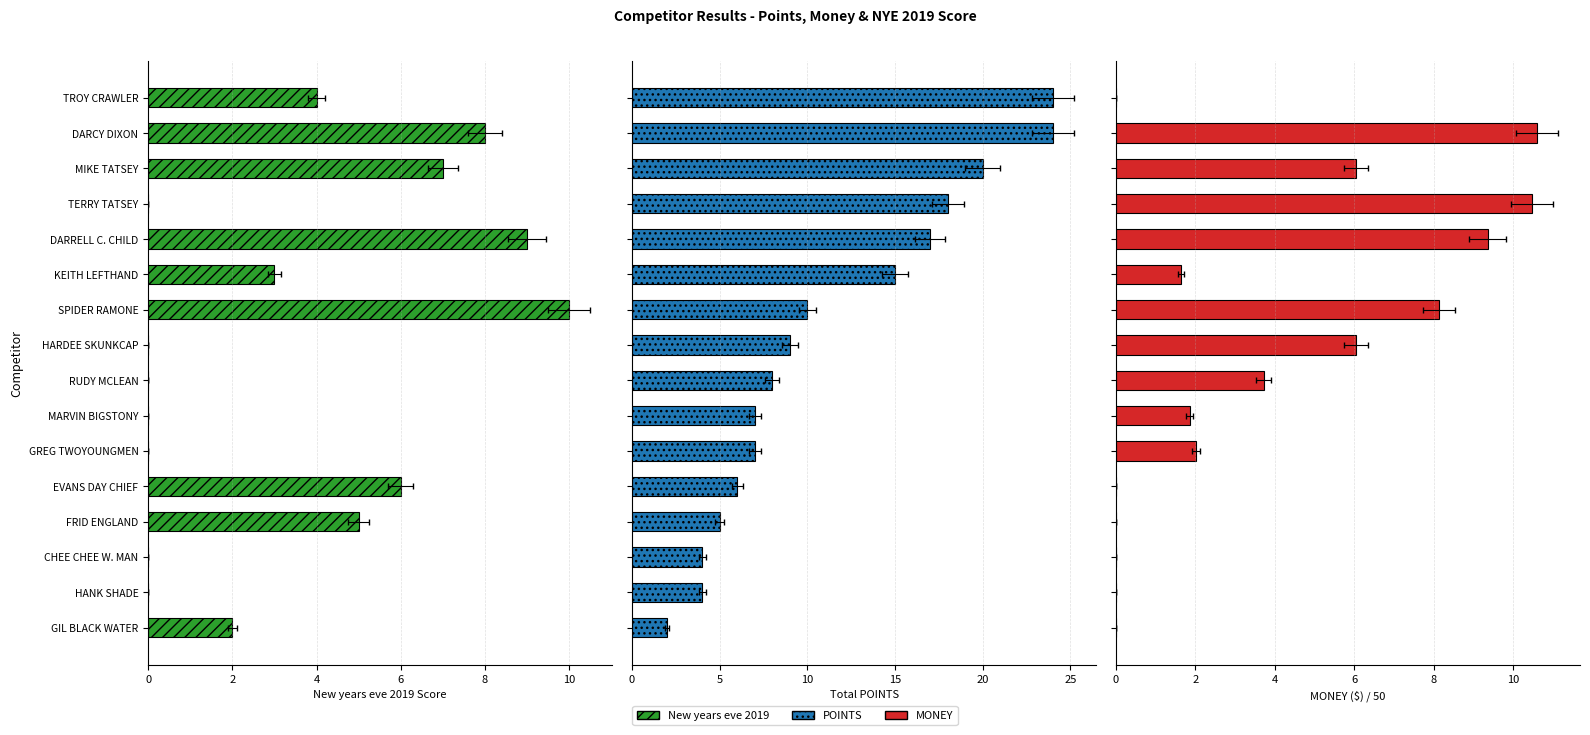

What is the maximum value shown in the chart?

24.0